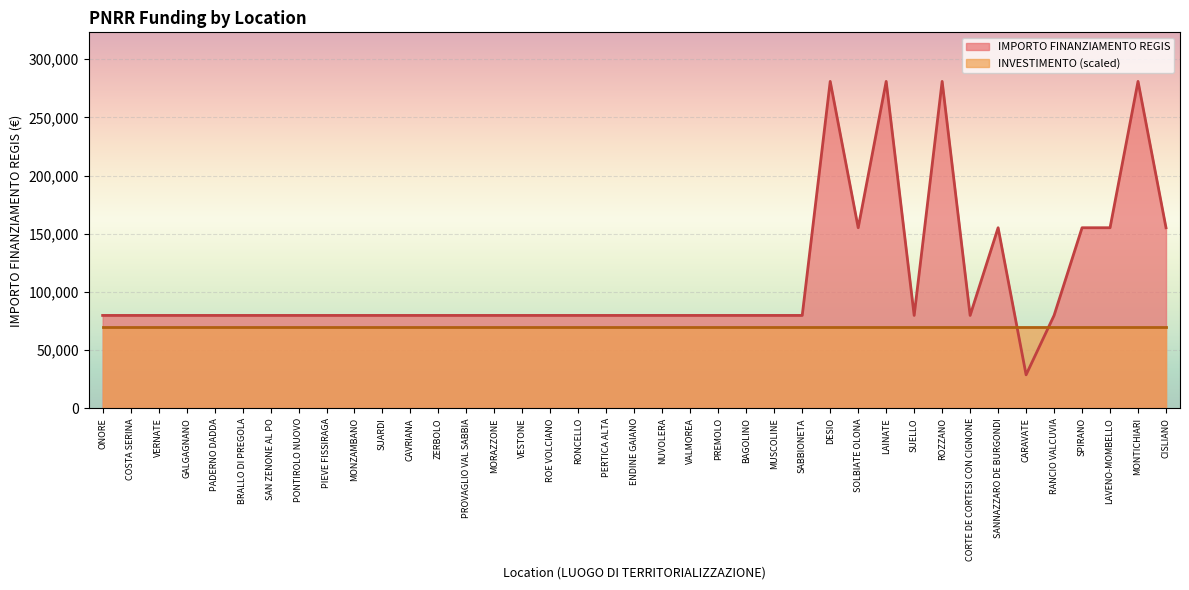

What is the label of the 3rd point from the right?

LAVENO-MOMBELLO